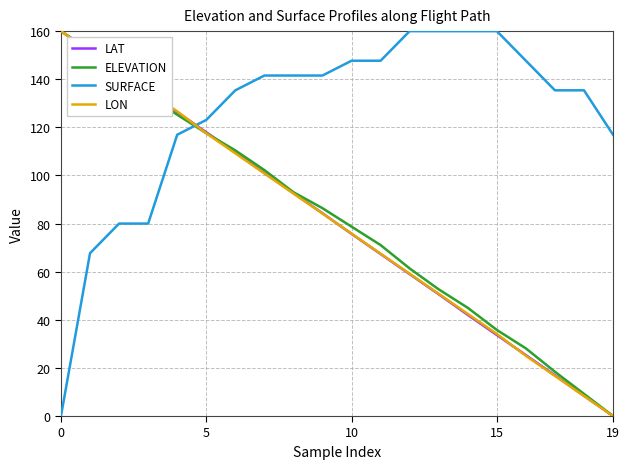

What is the maximum value for LAT?

160.0